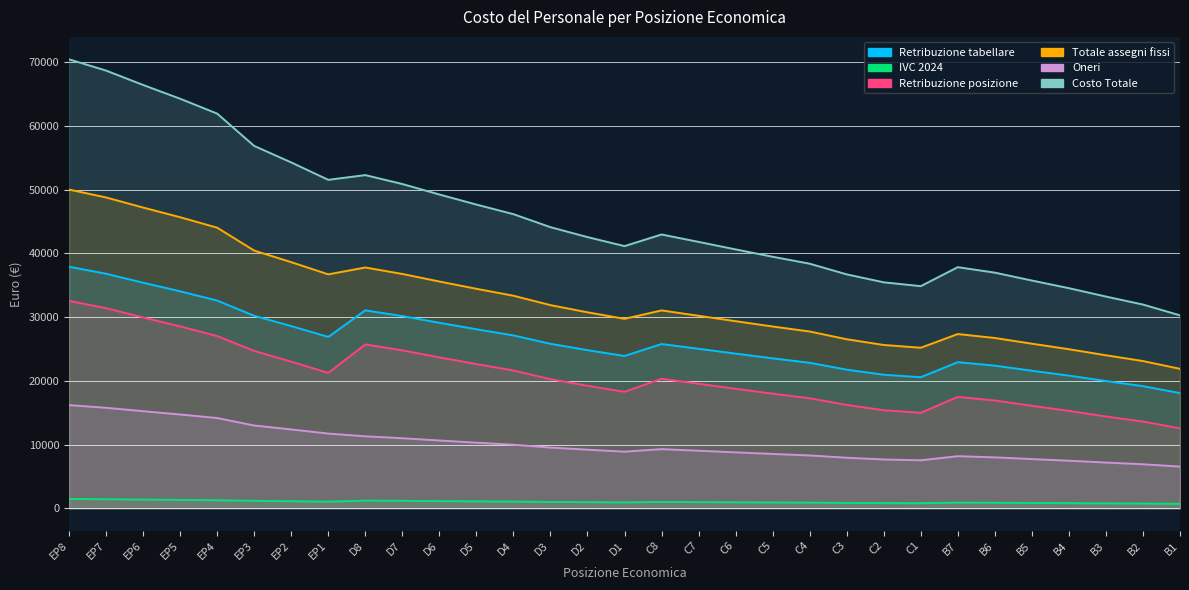

Reading right to left, extract all data points from this chart.

Retribuzione tabellare: B1=18074.8	B2=19162.5	B3=19967.5	B4=20813.1	B5=21584.2	B6=22379.4	B7=22930.7	C1=20566.6	C2=20952.6	C3=21753.0	C4=22831.1	C5=23530.3	C6=24270.1	C7=25027.6	C8=25774.5	D1=23902.5	D2=24811.4	D3=25811.9	D4=27123.5	D5=28091.7	D6=29105.7	D7=30162.1	D8=31062.1	EP1=26890.0	EP2=28593.4	EP3=30208.8	EP4=32592.7	EP5=34049.1	EP6=35398.9	EP7=36808.3	EP8=37908.3
IVC 2024: B1=695.8	B2=737.4	B3=768.8	B4=801.1	B5=830.7	B6=861.2	B7=882.4	C1=791.9	C2=806.6	C3=837.1	C4=878.7	C5=905.5	C6=934.2	C7=963.7	C8=992.4	D1=920.3	D2=955.4	D3=993.3	D4=1044.1	D5=1081.1	D6=1120.8	D7=1161.5	D8=1195.7	EP1=1034.9	EP2=1100.5	EP3=1163.3	EP4=1254.8	EP5=1311.2	EP6=1362.9	EP7=1417.4	EP8=1459.9
Retribuzione posizione: B1=12534.0	B2=13608.7	B3=14403.3	B4=15281.2	B5=16081.9	B6=16907.6	B7=17480.2	C1=14985.8	C2=15386.6	C3=16217.5	C4=17259.7	C5=17985.8	C6=18754.2	C7=19541.3	C8=20316.8	D1=18277.5	D2=19221.5	D3=20260.0	D4=21622.4	D5=22627.5	D6=23681.2	D7=24778.3	D8=25712.5	EP1=21242.7	EP2=23011.7	EP3=24689.8	EP4=27029.2	EP5=28542.0	EP6=29943.6	EP7=31407.5	EP8=32550.0
Totale assegni fissi: B1=21880.9	B2=23104.3	B3=24010.4	B4=24961.5	B5=25829.0	B6=26723.4	B7=27343.7	C1=25192.3	C2=25626.5	C3=26526.6	C4=27739.6	C5=28526.1	C6=29358.6	C7=30211.3	C8=31051.4	D1=29733.5	D2=30756.2	D3=31881.2	D4=33357.1	D5=34446.0	D6=35587.5	D7=36776.0	D8=37788.0	EP1=36710.4	EP2=38626.8	EP3=40444.8	EP4=44038.8	EP5=45677.7	EP6=47196.1	EP7=48782.0	EP8=50019.7
Oneri: B1=6538.0	B2=6903.6	B3=7174.3	B4=7458.5	B5=7717.7	B6=7985.0	B7=8170.3	C1=7527.5	C2=7657.2	C3=7926.2	C4=8288.6	C5=8523.6	C6=8772.4	C7=9027.1	C8=9278.1	D1=8884.4	D2=9189.9	D3=9526.1	D4=9967.1	D5=10292.5	D6=10633.5	D7=10988.7	D8=11291.1	EP1=11719.2	EP2=12369.0	EP3=12985.4	EP4=14161.3	EP5=14716.9	EP6=15231.7	EP7=15769.4	EP8=16189.0
Costo Totale: B1=30278.9	B2=31971.9	B3=33225.7	B4=34542.0	B5=35741.7	B6=36979.4	B7=37838.0	C1=34860.8	C2=35461.7	C3=36707.8	C4=38386.2	C5=39474.7	C6=40626.0	C7=41806.4	C8=42968.5	D1=41144.9	D2=42560.1	D3=44117.2	D4=46159.2	D5=47666.5	D6=49246.1	D7=50890.6	D8=52291.1	EP1=51549.6	EP2=54278.8	EP3=56868.2	EP4=61943.1	EP5=64277.6	EP6=66439.8	EP7=68697.4	EP8=70460.7